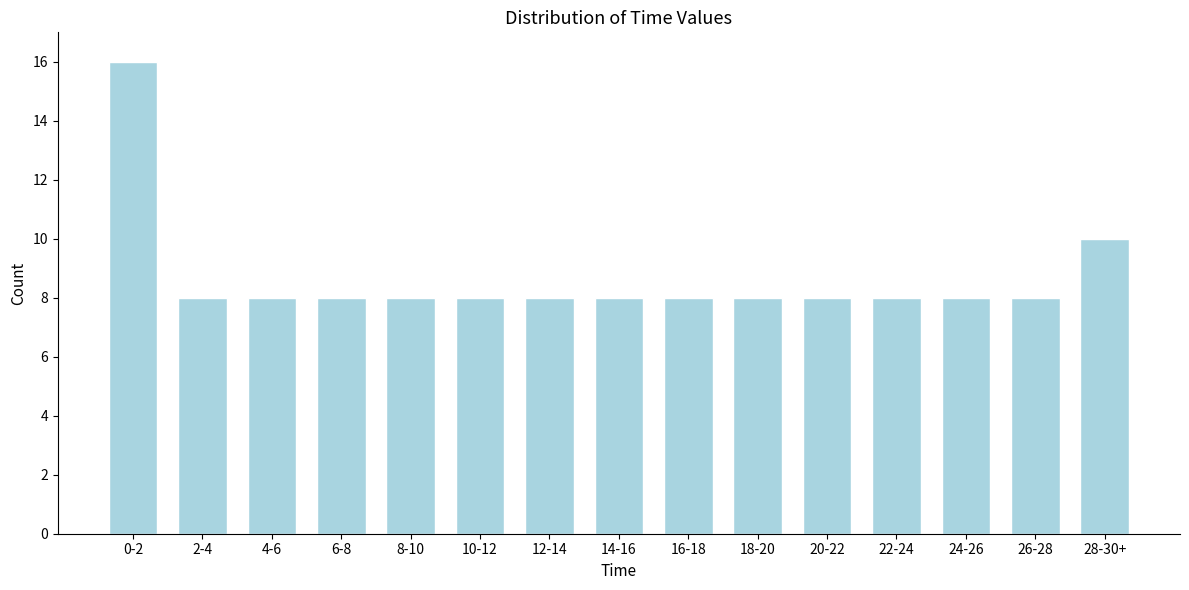

Reading right to left, transcribe all the data shown in this chart.

28-30+=10	26-28=8	24-26=8	22-24=8	20-22=8	18-20=8	16-18=8	14-16=8	12-14=8	10-12=8	8-10=8	6-8=8	4-6=8	2-4=8	0-2=16